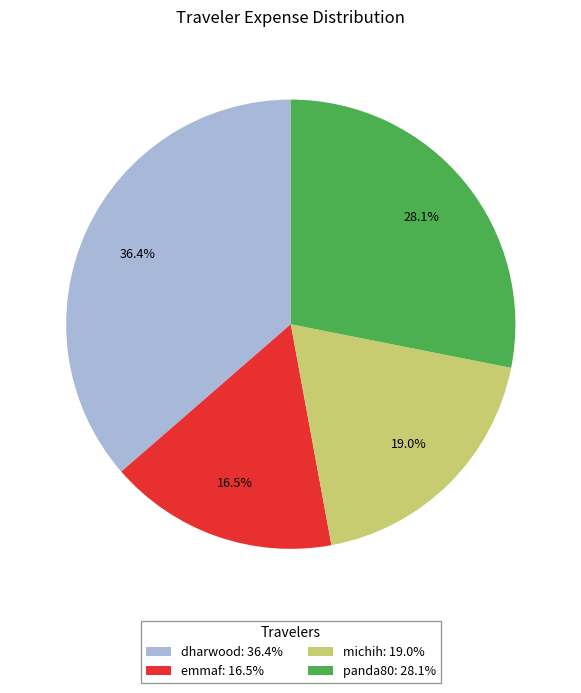

How many slices are in this pie chart?

4